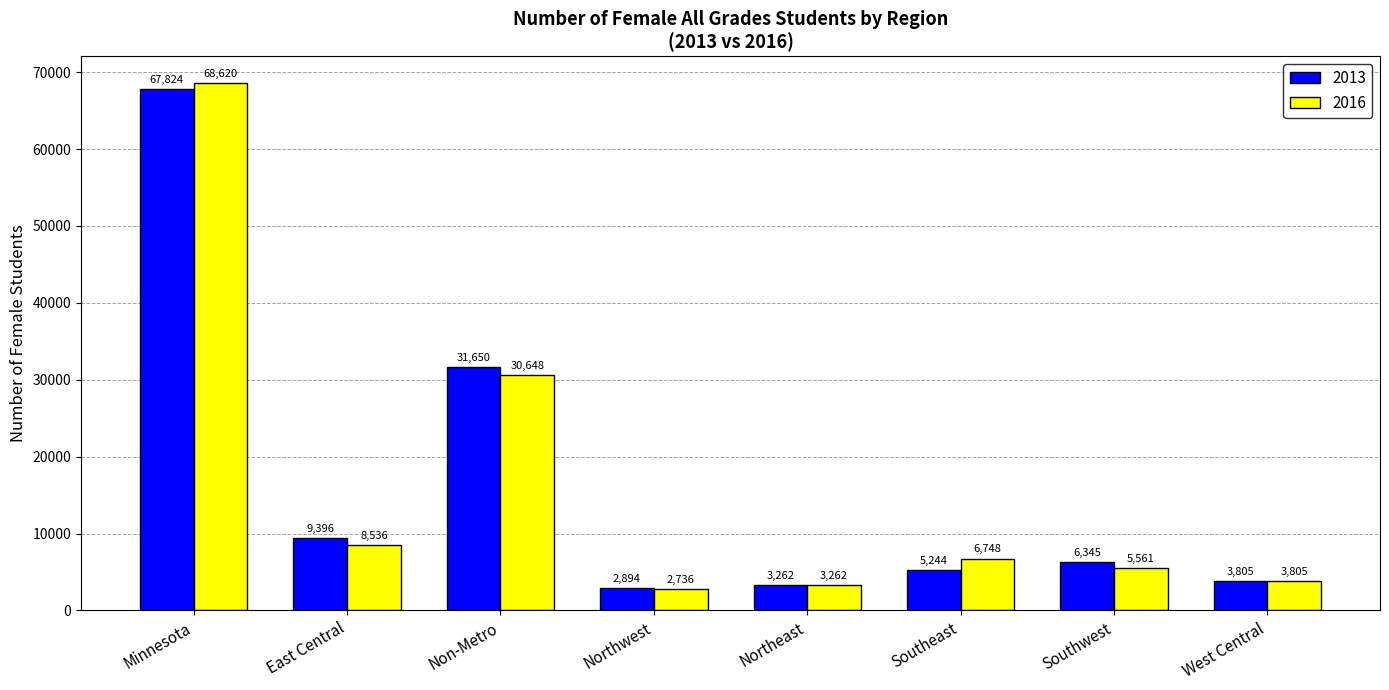

What is the lowest value of the 2013 series?

2894